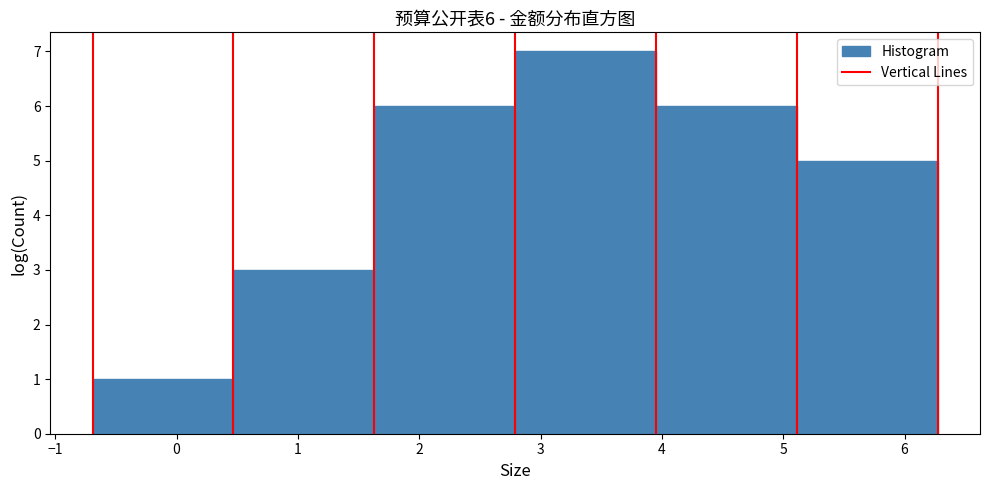

Which range on the x-axis has the tallest bar?

2.8 to 4.0